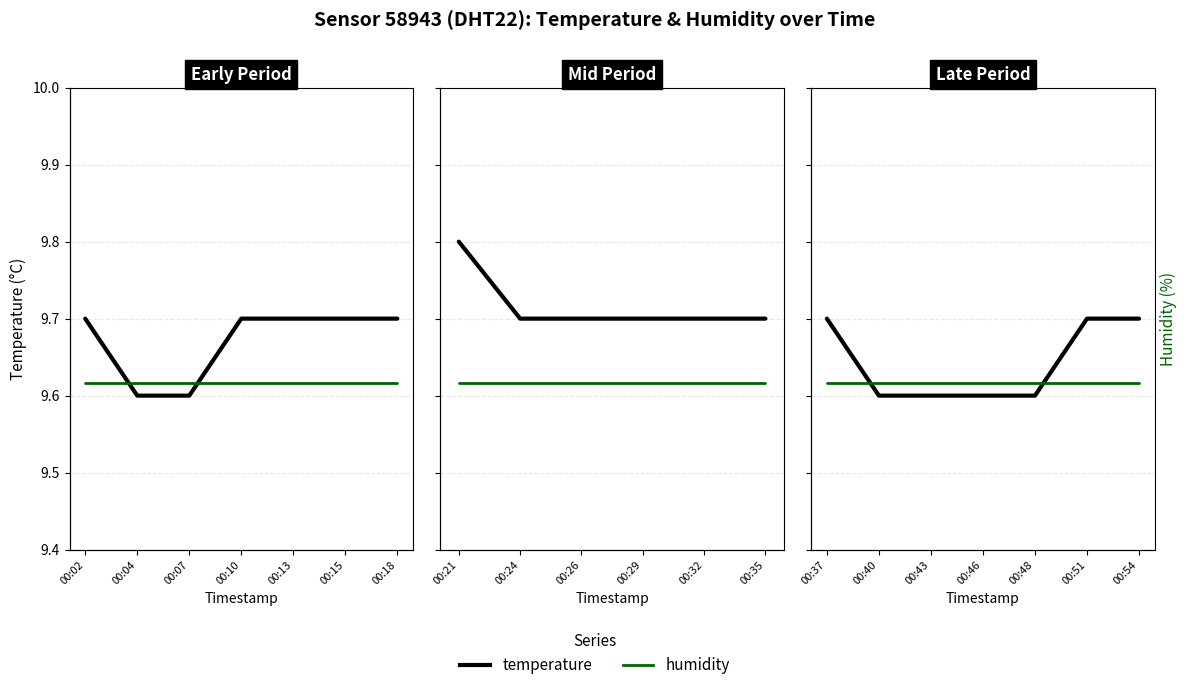

True or false: temperature and humidity intersect in this chart.

False